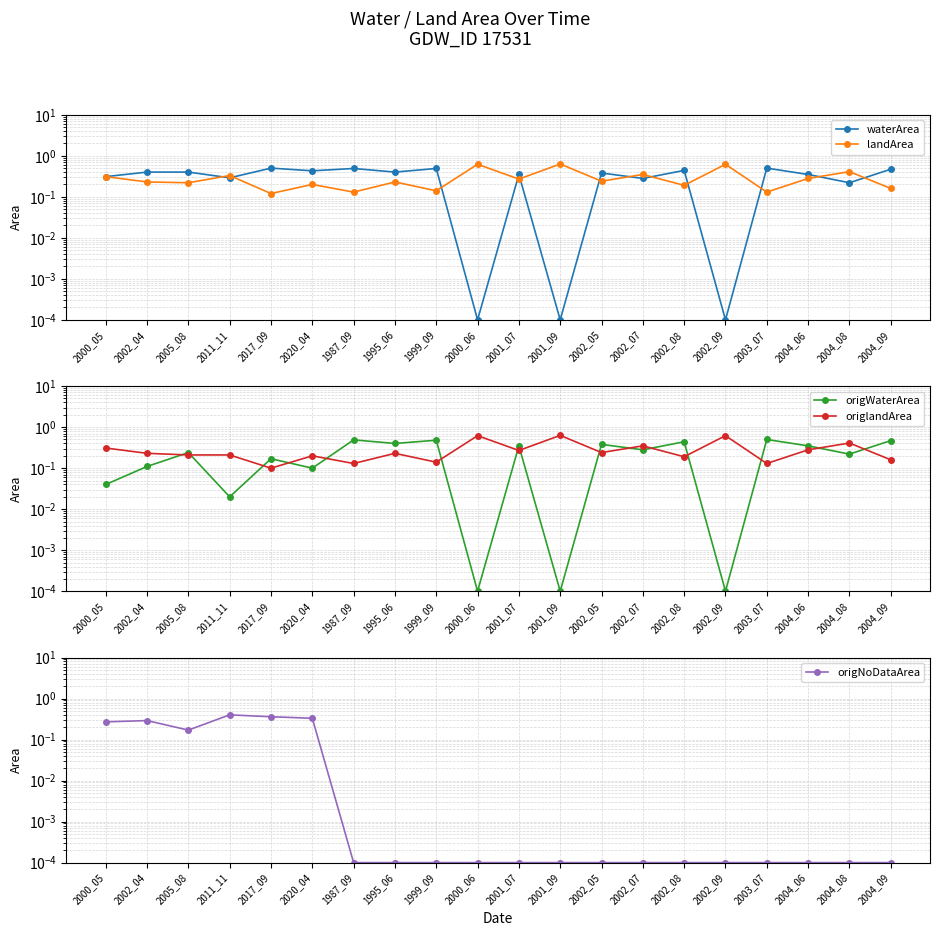

How many lines are shown in the chart?

5